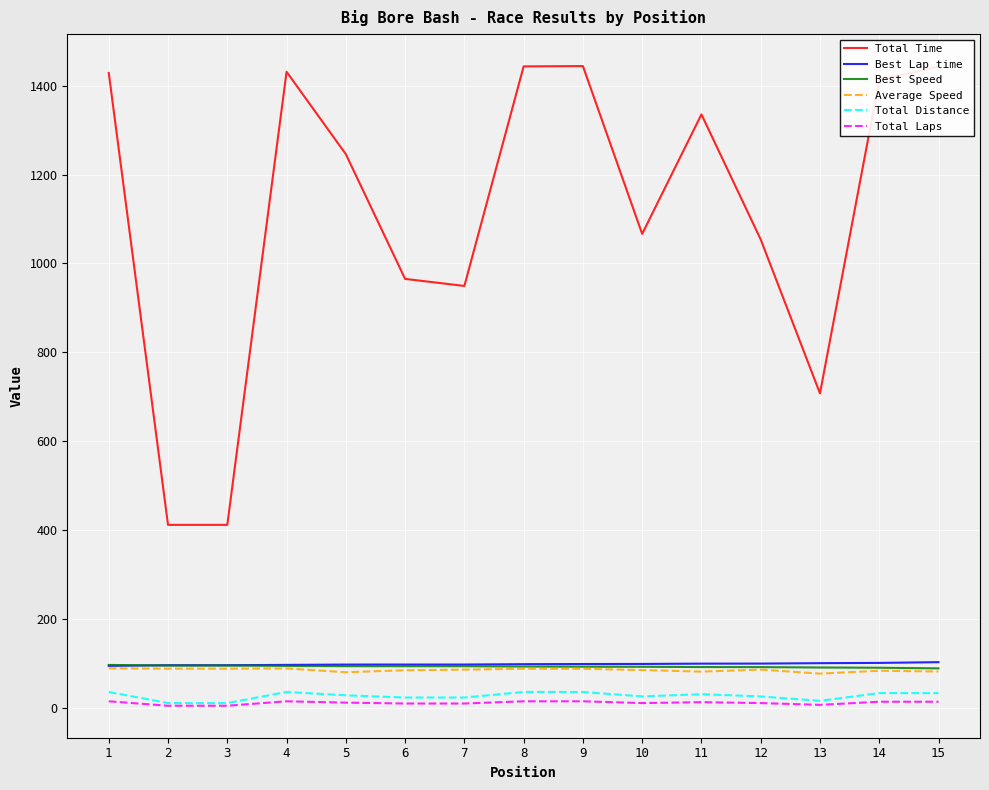

What is the greatest value displayed?

1444.4